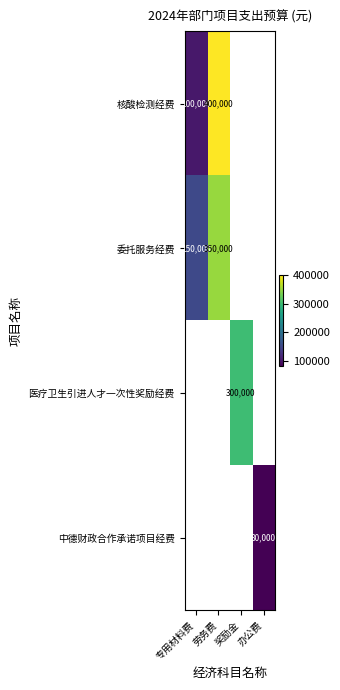

Is it true that 医疗卫生引进人才一次性奖励经费 equals 422356 at 奖励金?

False